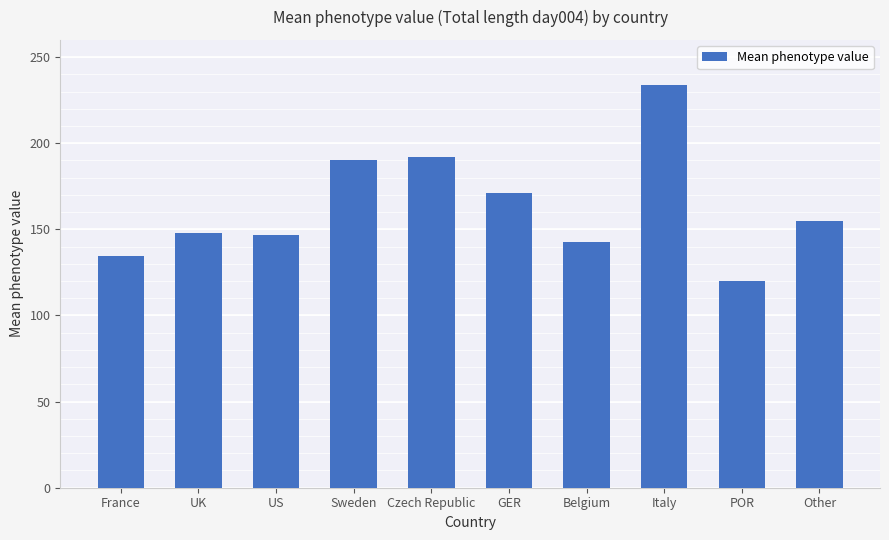

What position from the right is US?

8